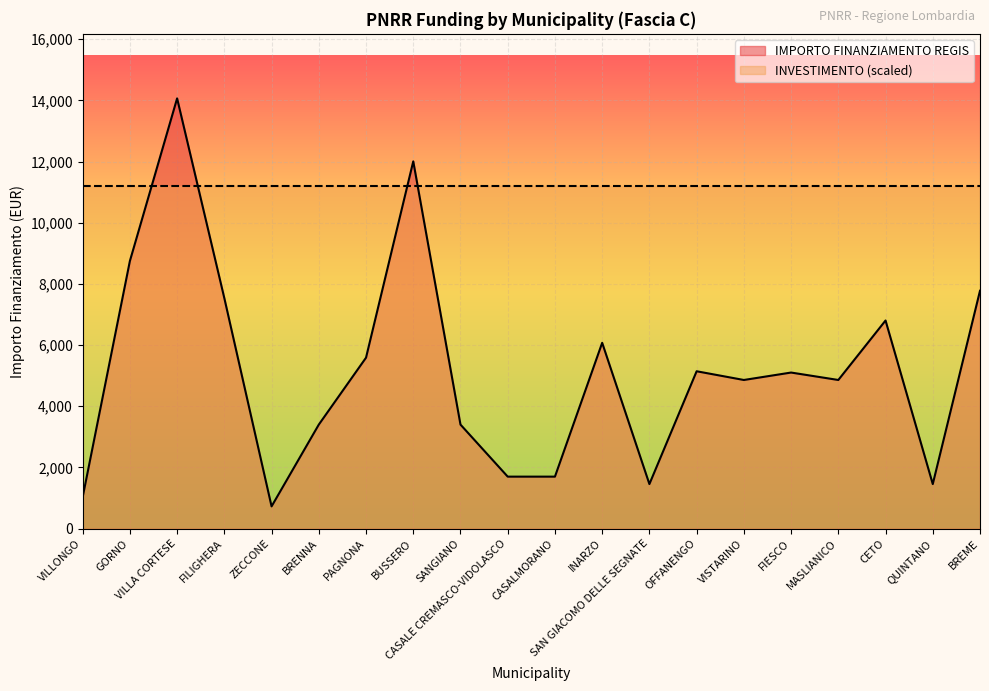

What is the change in value from FILIGHERA to ZECCONE?

-6804